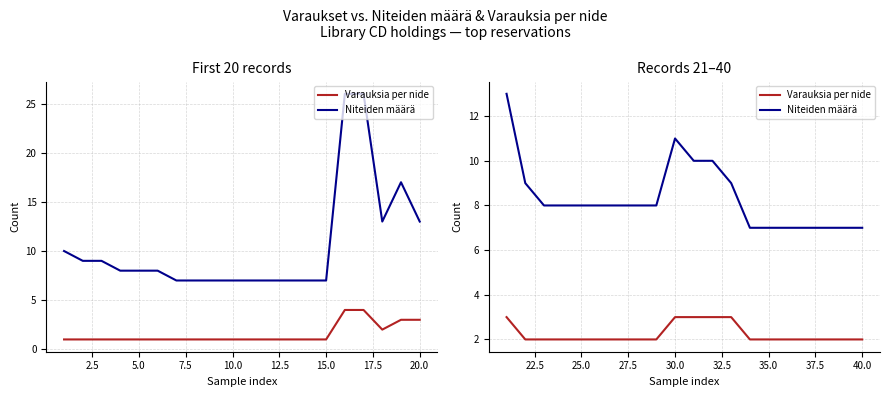

Does the chart display data point markers on the line(s)?

No